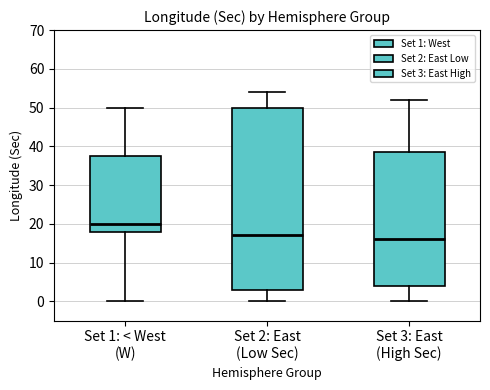

Which box's median line is the lowest?

Set 3: East (High Sec)